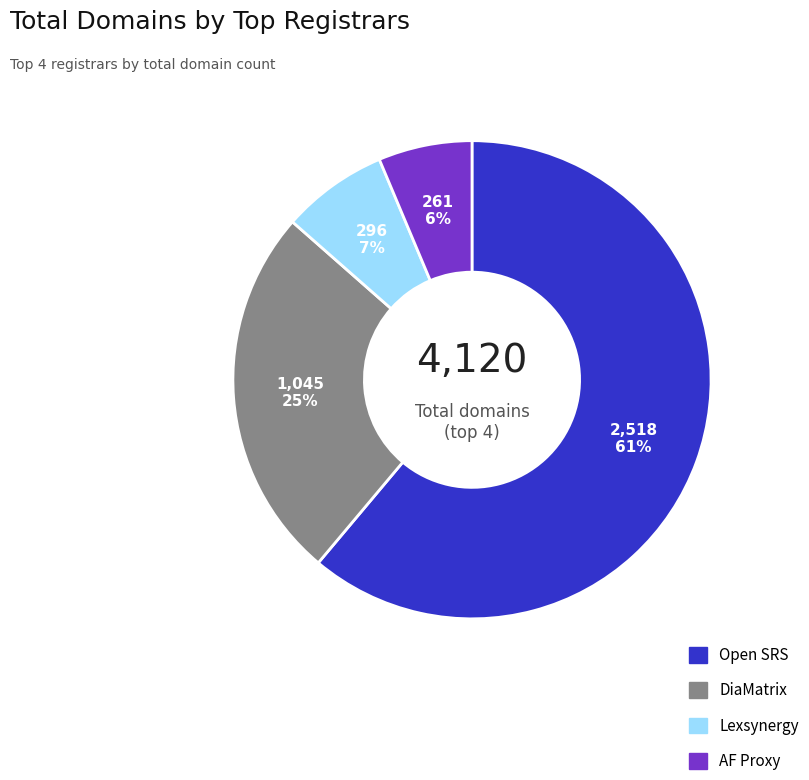

To the nearest percent, what is the average slice percentage?

25%